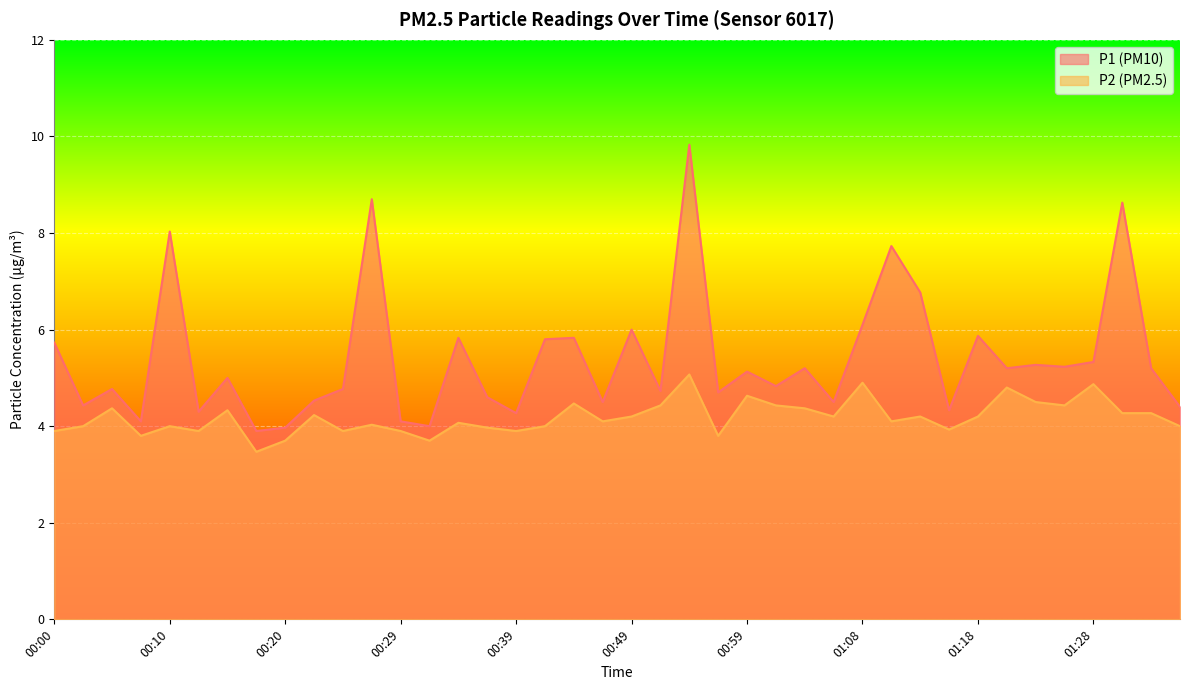

What is the greatest value displayed?

9.8